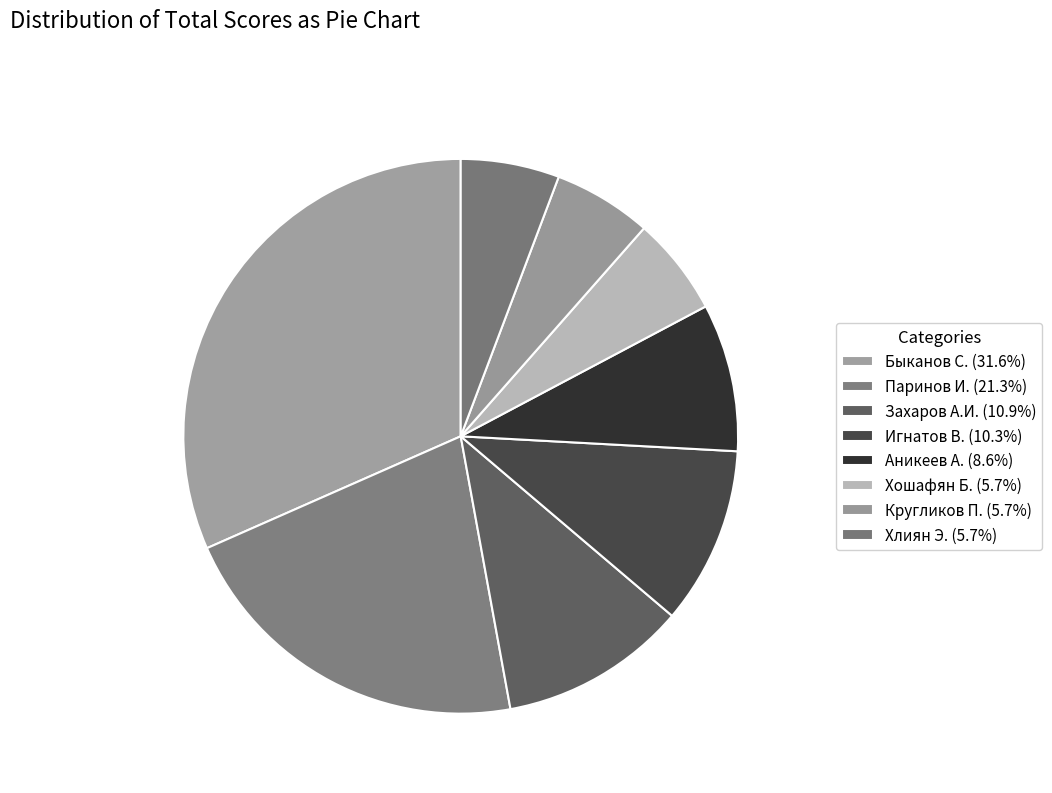

How many slices are in this pie chart?

8